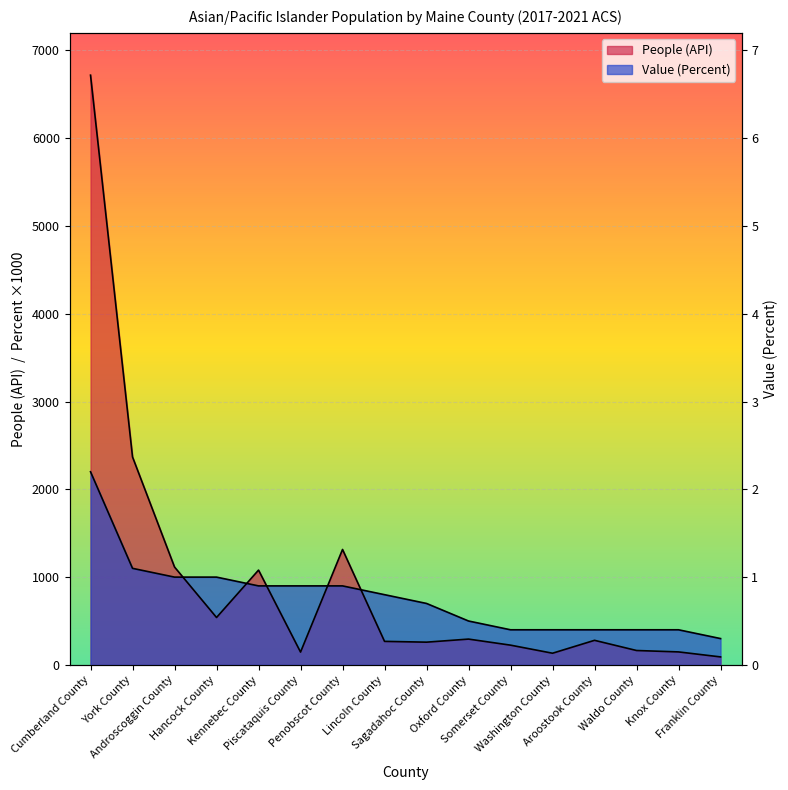

Which category has the lowest value across all series?

Franklin County